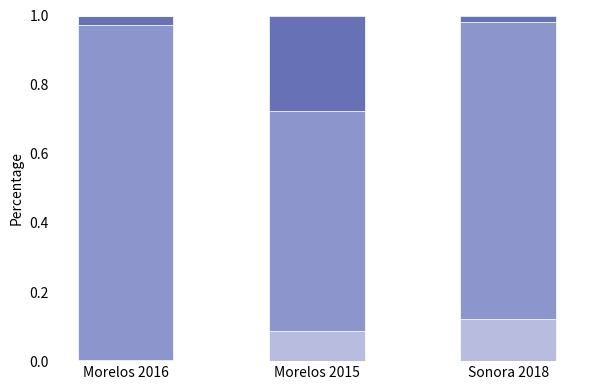

The value of Unit Value Amount at Morelos 2016 is 0.0. True or false?

False